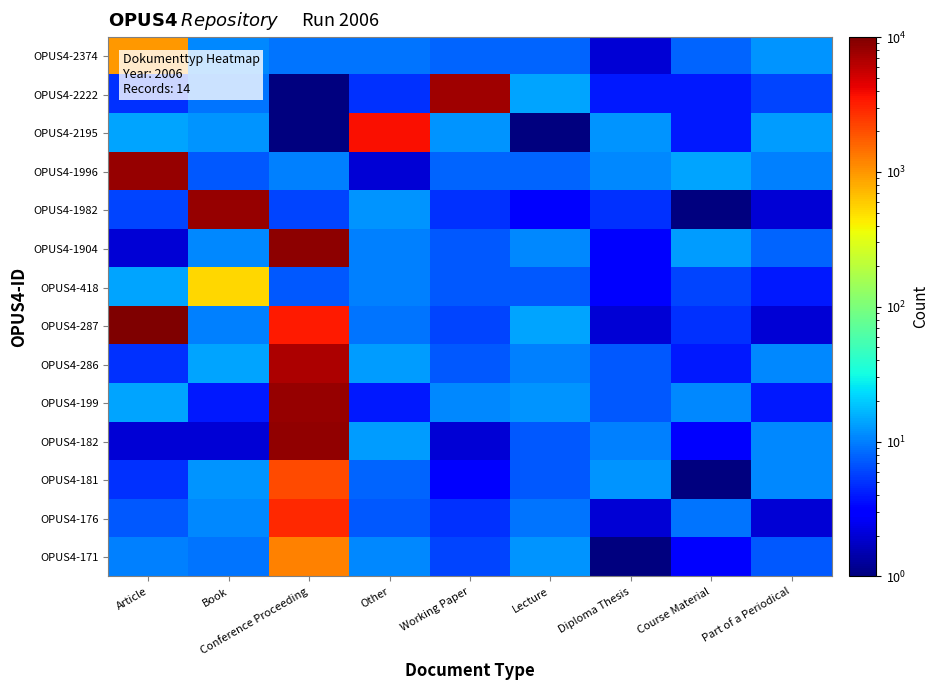

At how many categories does at least one series exceed 697?

5